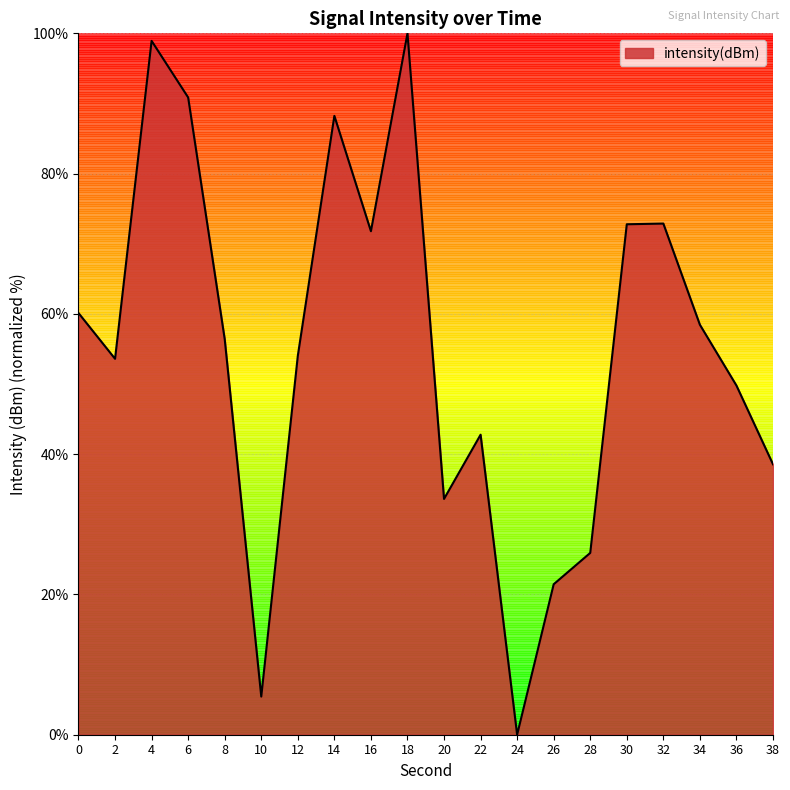

What value does the data have at 6?

90.9